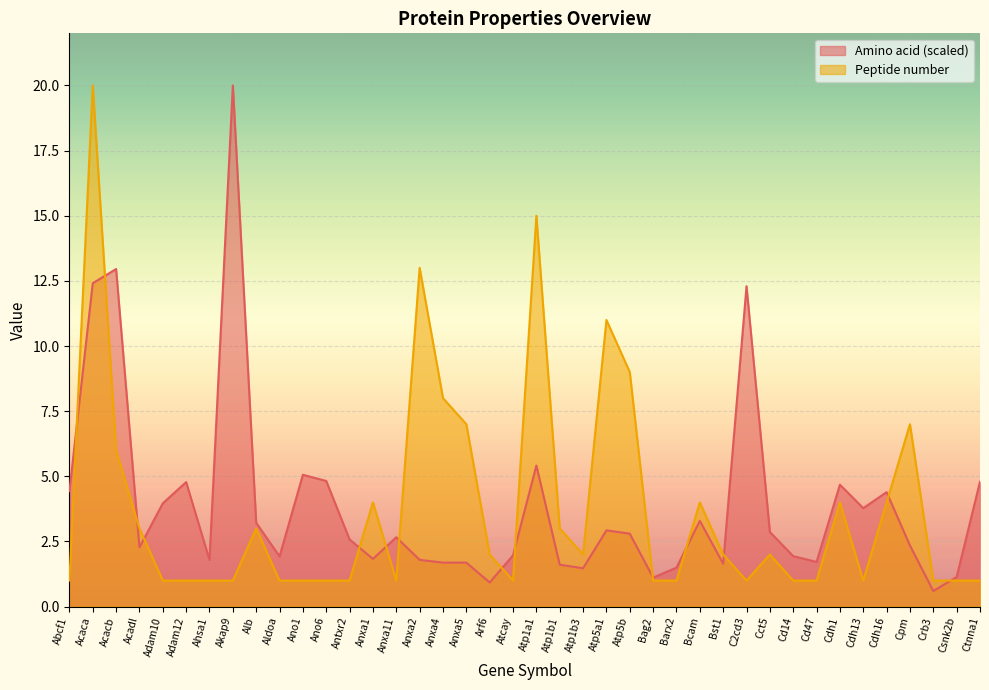

Reading left to right, list all the values displayed in this chart.

Peptide number: 1.0	20.0	6.0	3.0	1.0	1.0	1.0	1.0	3.0	1.0	1.0	1.0	1.0	4.0	1.0	13.0	8.0	7.0	2.0	1.0	15.0	3.0	2.0	11.0	9.0	1.0	1.0	4.0	2.0	1.0	2.0	1.0	1.0	4.0	1.0	4.0	7.0	1.0	1.0	1.0
Amino acid (scaled): 4.4	12.4	13.0	2.3	4.0	4.8	1.8	20.0	3.2	1.9	5.1	4.8	2.6	1.8	2.7	1.8	1.7	1.7	0.9	2.0	5.4	1.6	1.5	2.9	2.8	1.1	1.5	3.3	1.6	12.3	2.9	1.9	1.7	4.7	3.8	4.4	2.3	0.6	1.1	4.8